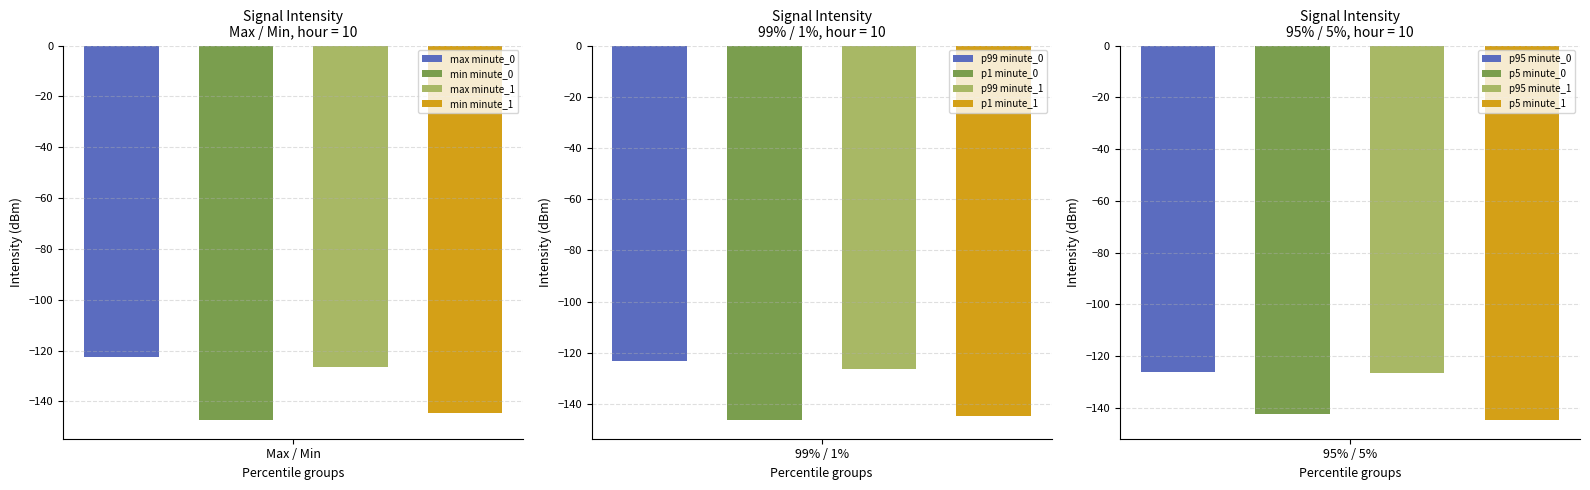

Does the chart contain any negative values?

Yes